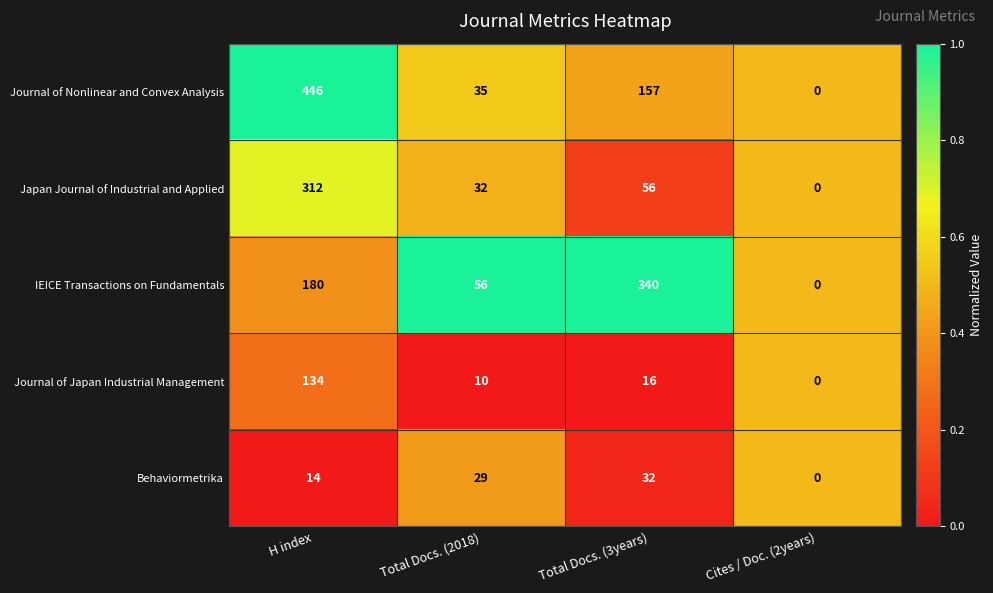

Read the Japan Journal of Industrial and Applied value at Total Docs. (3years).

56